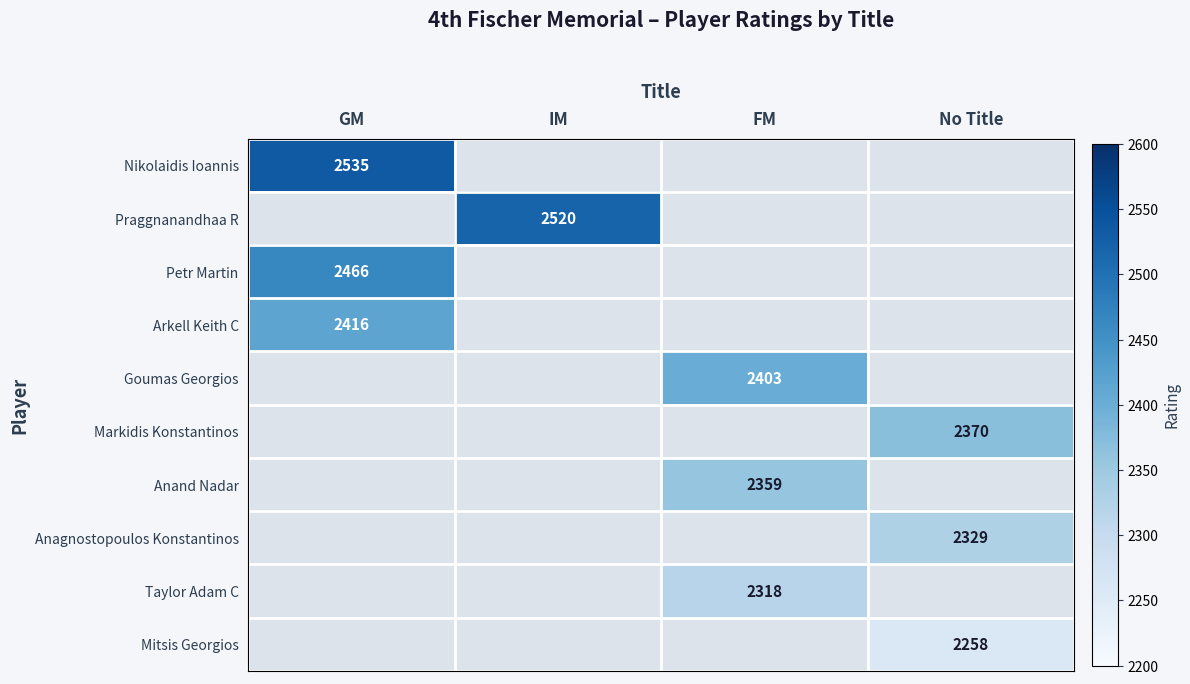

The Anand Nadar series shows 4205 at FM. True or false?

False